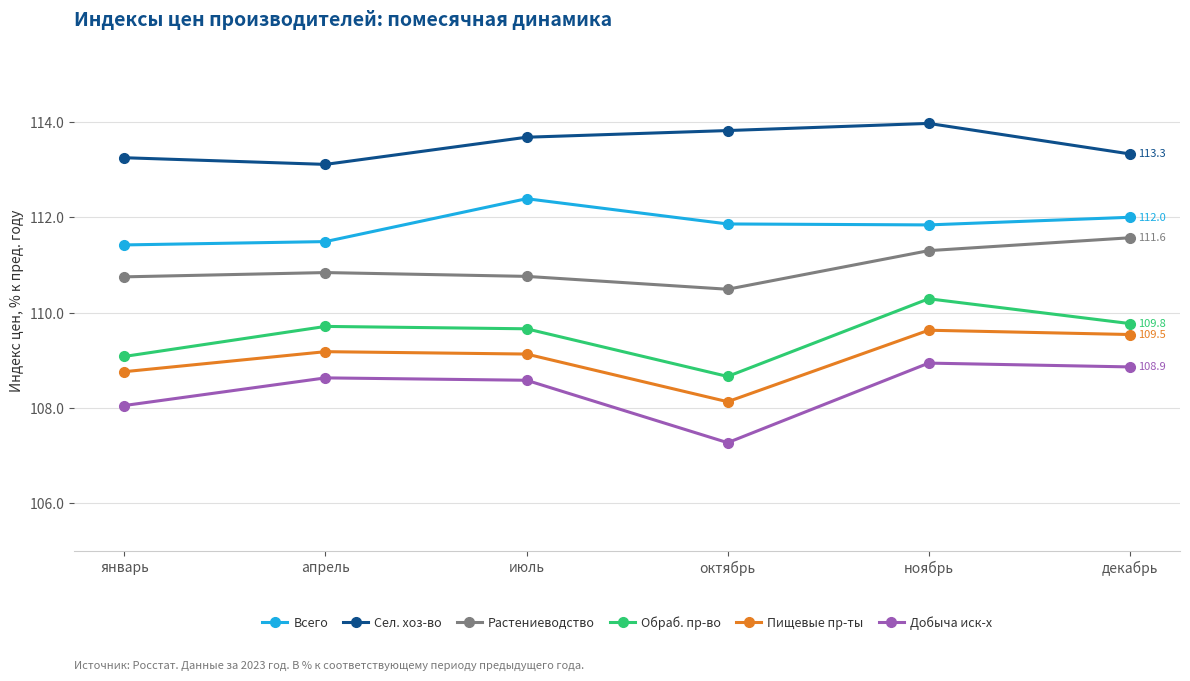

At which category does Добыча иск-х reach its first local valley?

октябрь